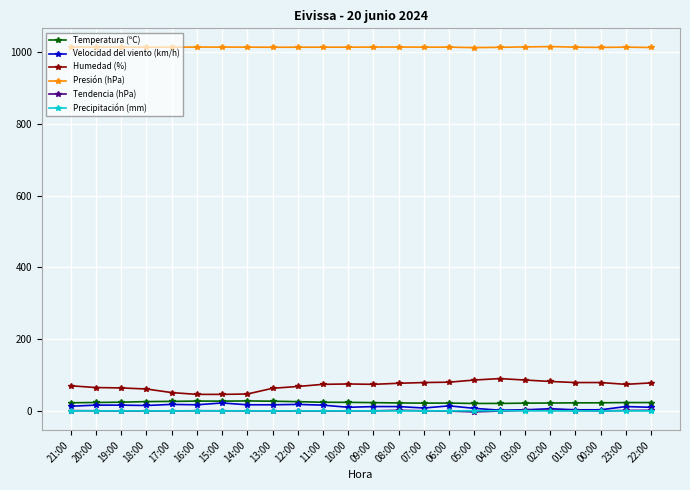

What is the highest value of the Temperatura (ºC) series?

27.7